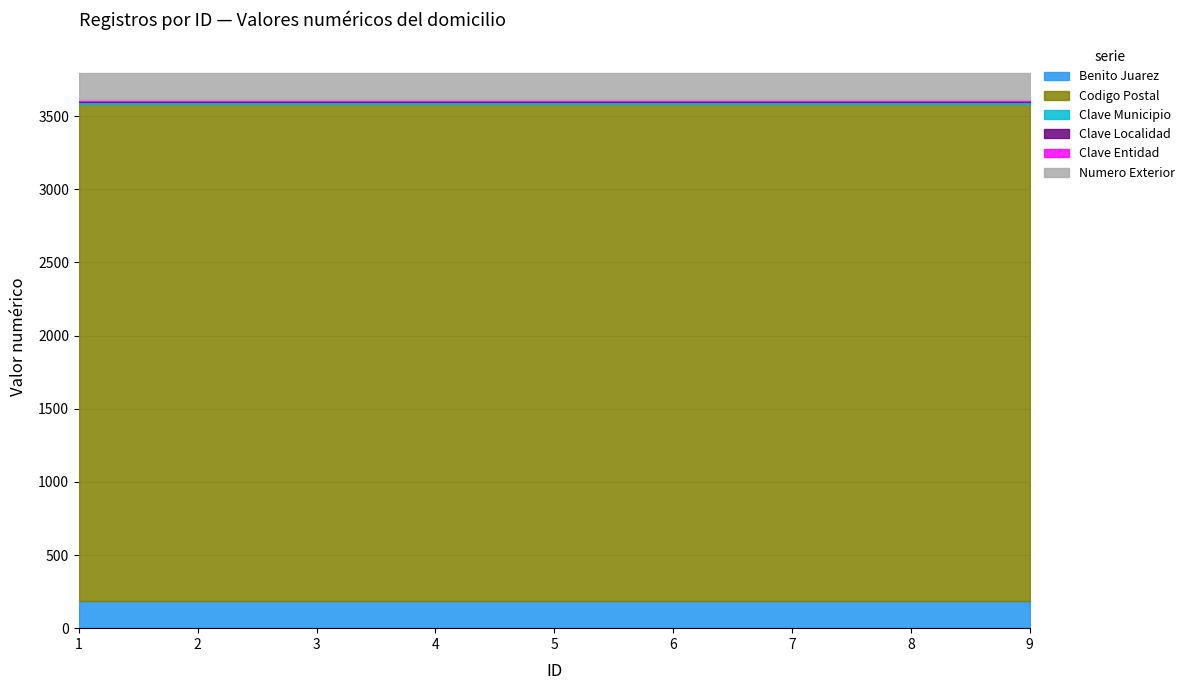

True or false: Numero Exterior and Codigo Postal intersect in this chart.

False